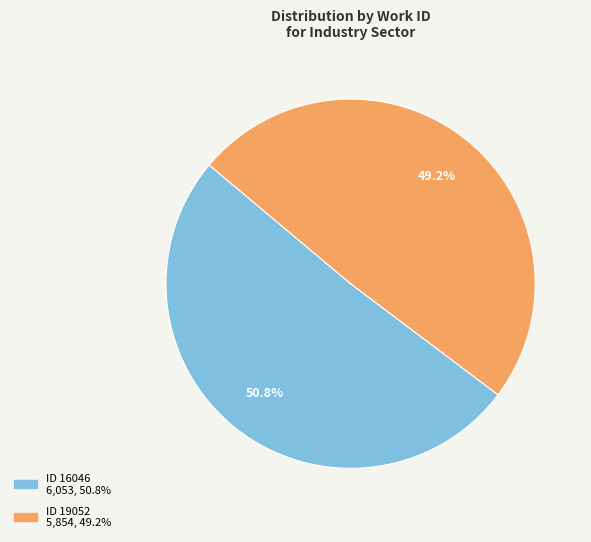

Does any single category account for the majority?

Yes